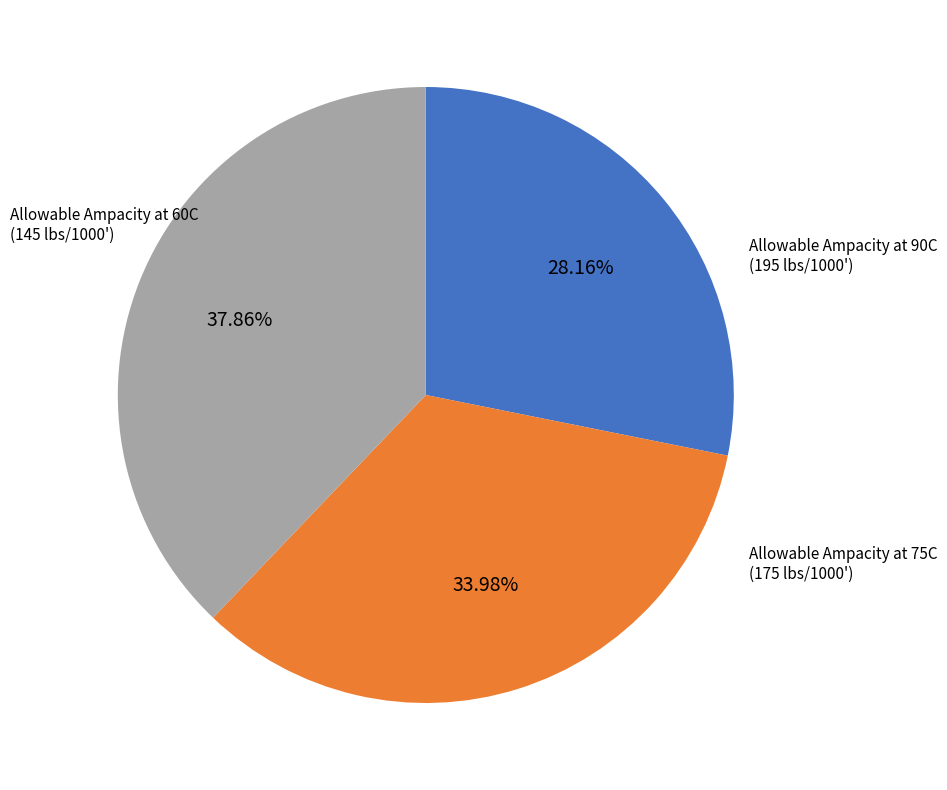

Does any single category account for the majority?

No